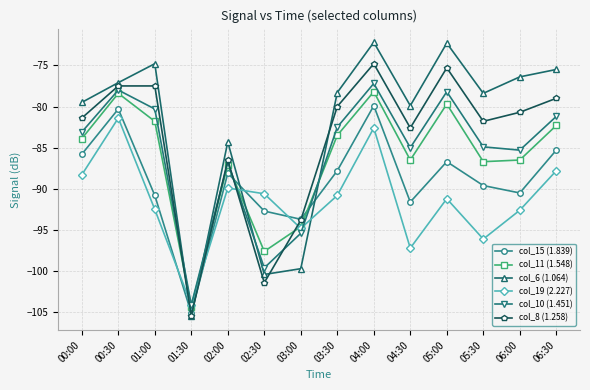

What is the maximum value for col_10 (1.451)?

-77.2